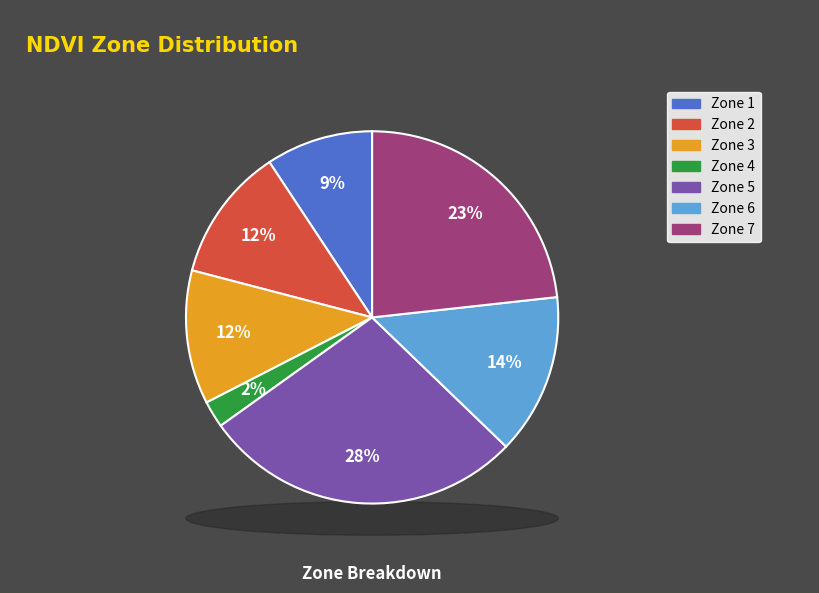

How many segments does this pie chart have?

7